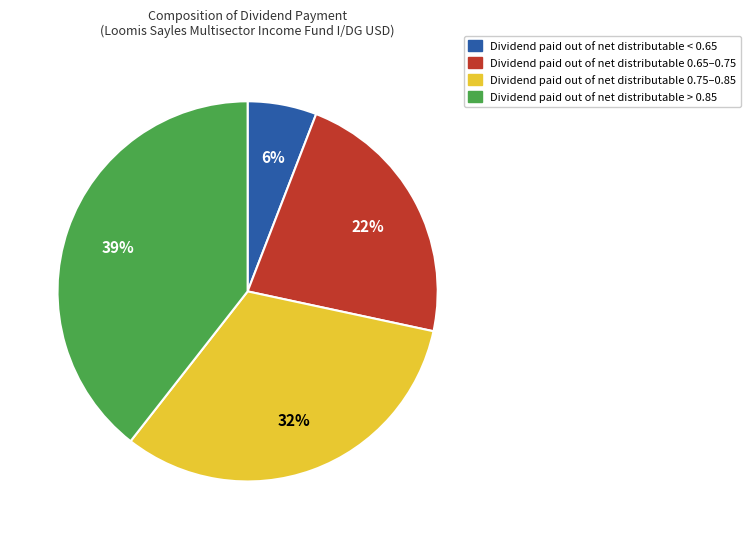

Does any single category account for the majority?

No